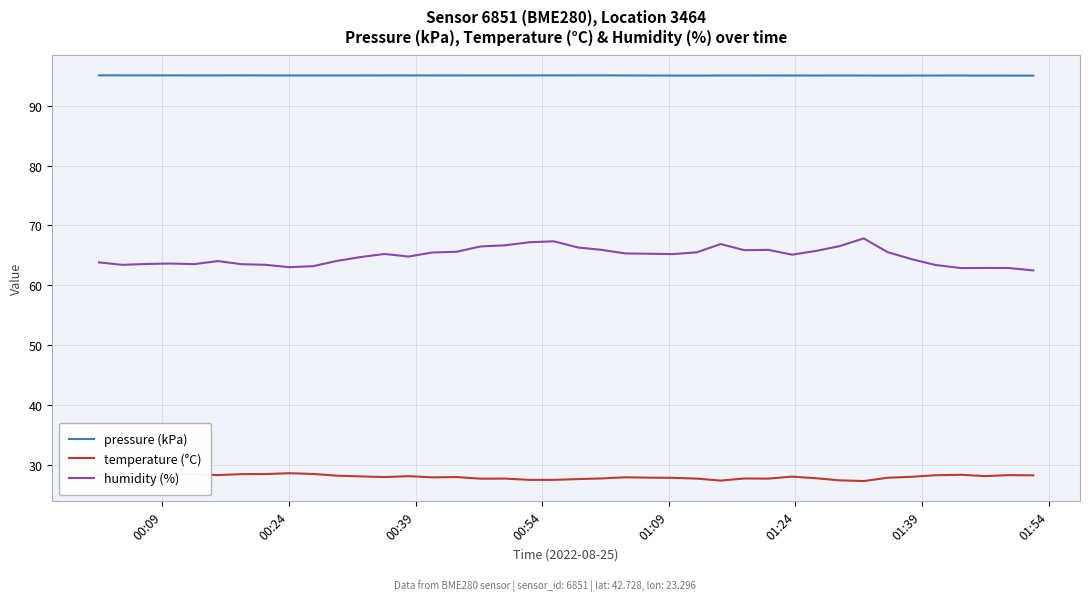

In pressure (kPa), how many points are higher than both neighbors (excluding endpoints)?

10